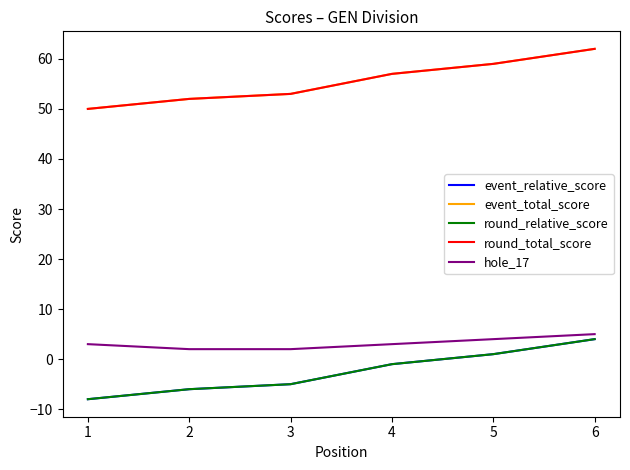

Where does the round_relative_score series first go above -1?

5